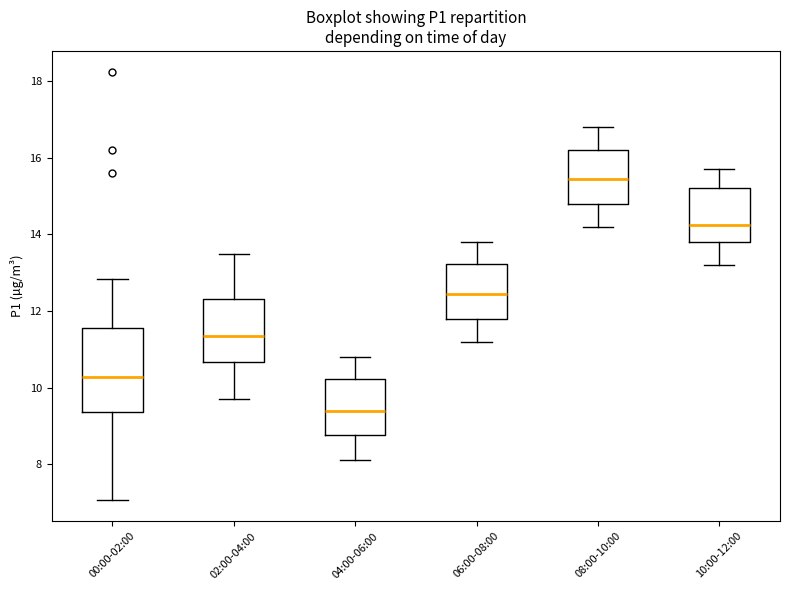

Which box is the tallest, from its lower edge to its upper edge?

00:00-02:00